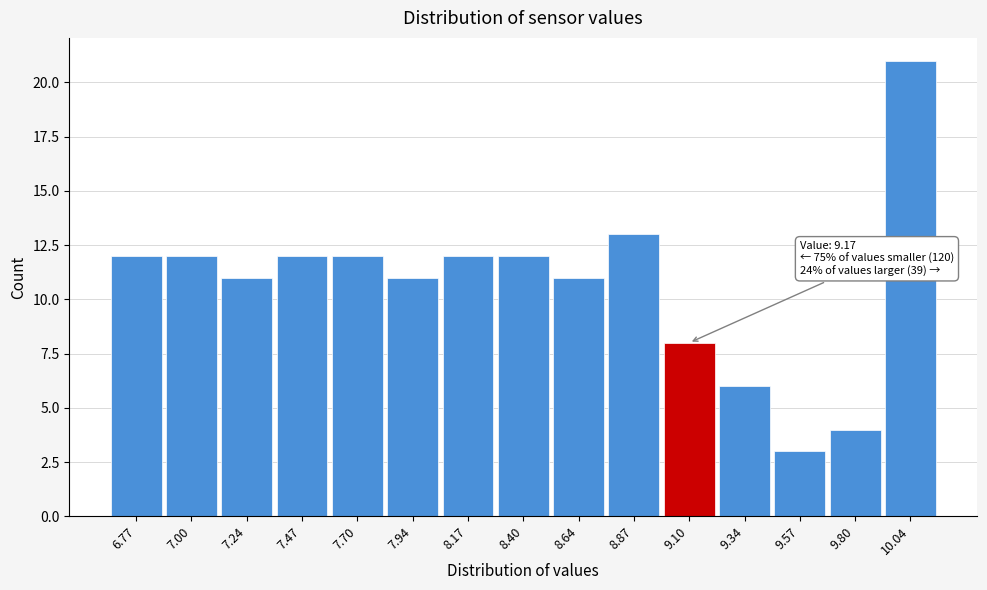

Reading left to right, transcribe all the data shown in this chart.

12	12	11	12	12	11	12	12	11	13	8	6	3	4	21